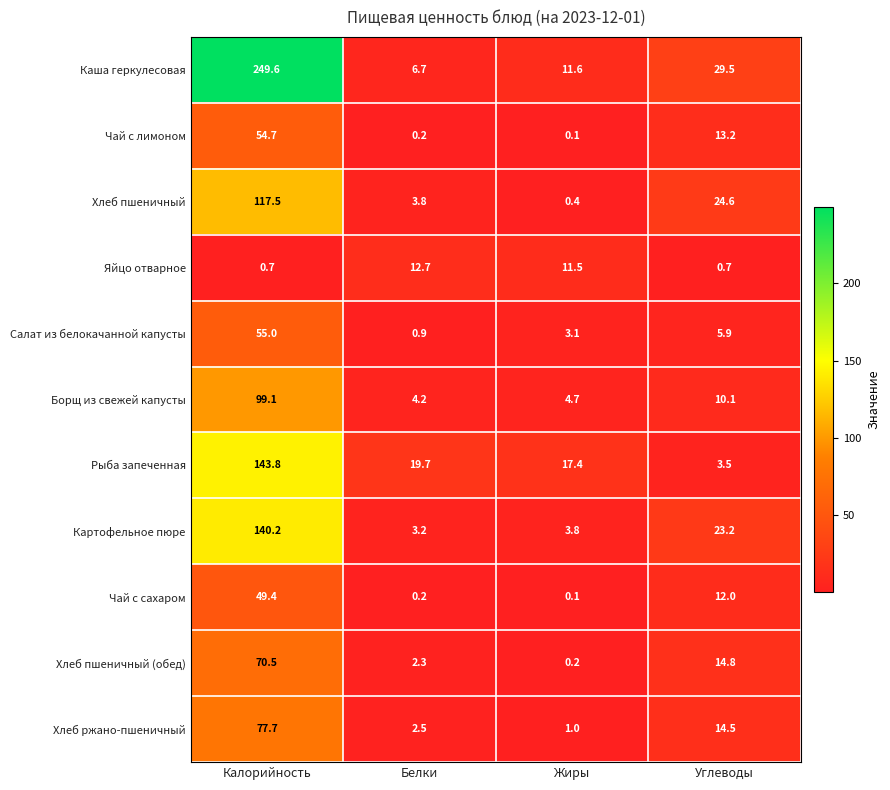

At which category does the chart reach its peak across all series?

Калорийность